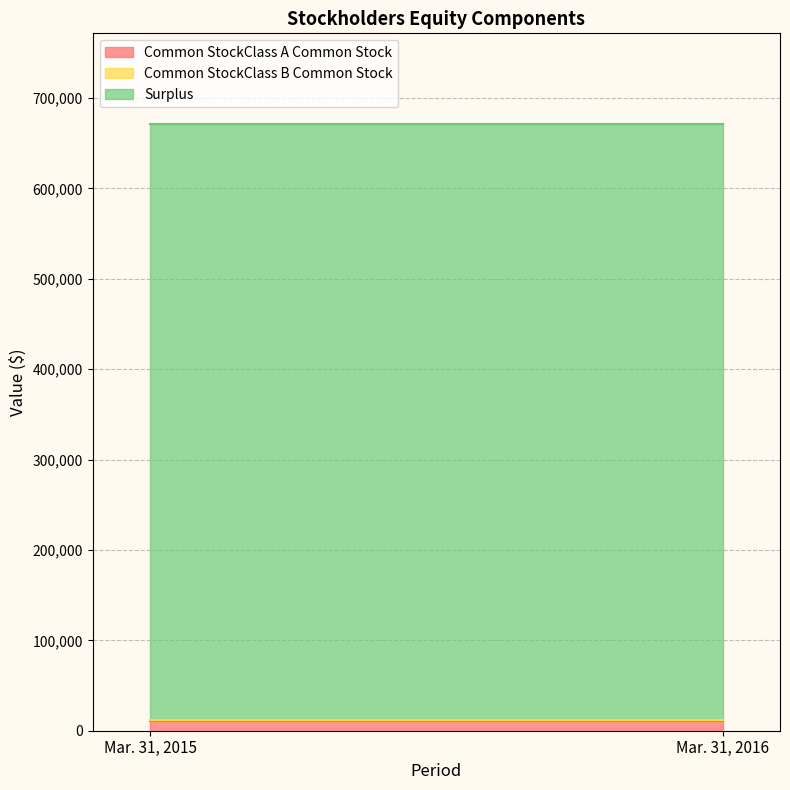

Is it true that Common StockClass A Common Stock equals 11005 at Mar. 31, 2015?

True